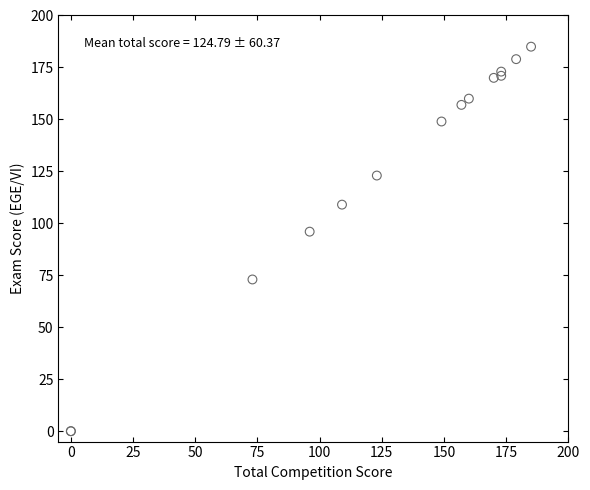

What Y value in the scatter plot is closest to 92?

96